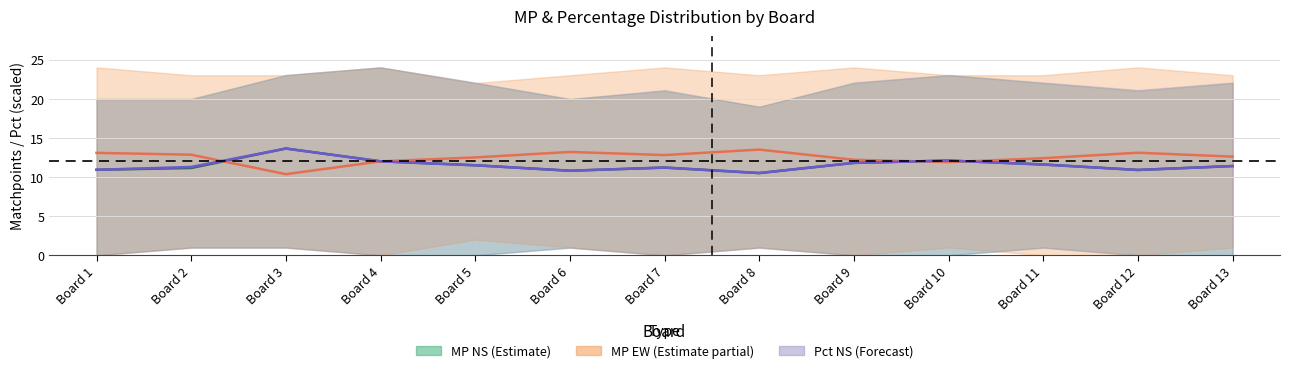

Is it true that MP NS Mean equals 10.9 at Board 1?

True